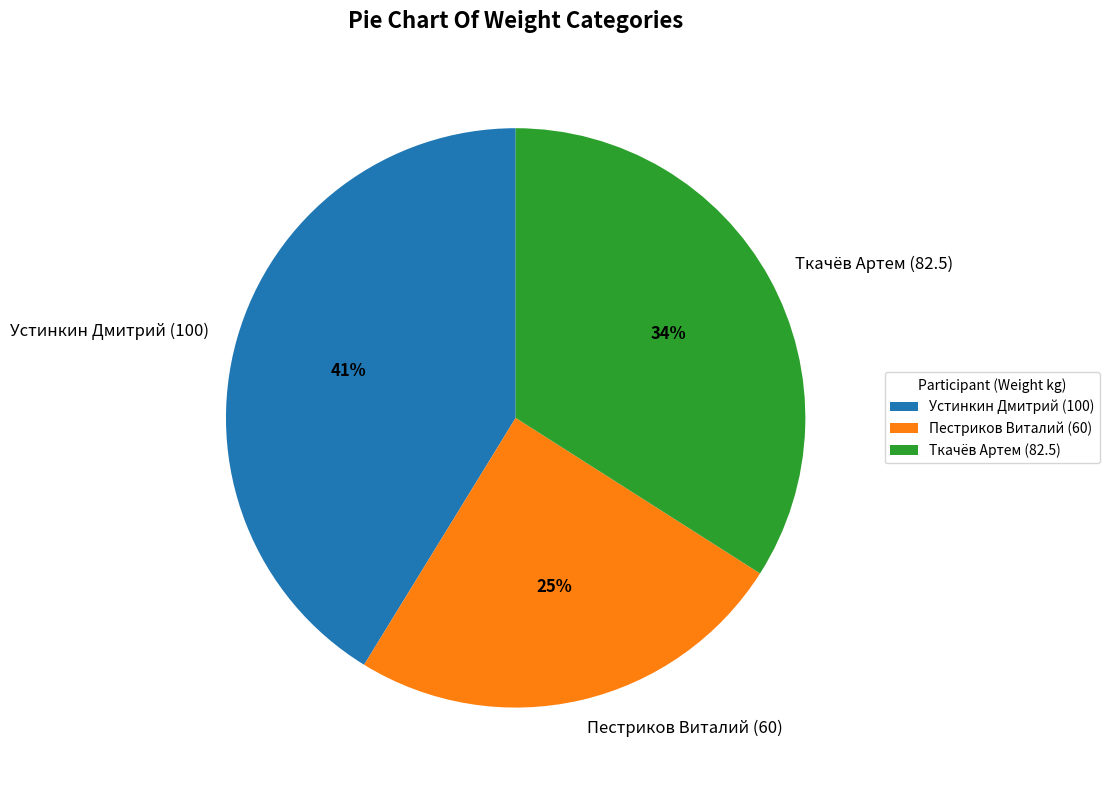

Does any single category account for the majority?

No